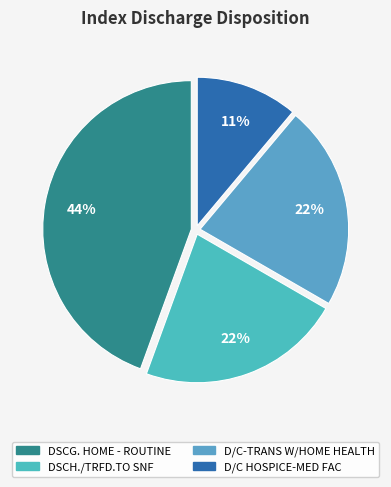

To the nearest percent, what percentage of the pie is DSCG. HOME - ROUTINE?

44%